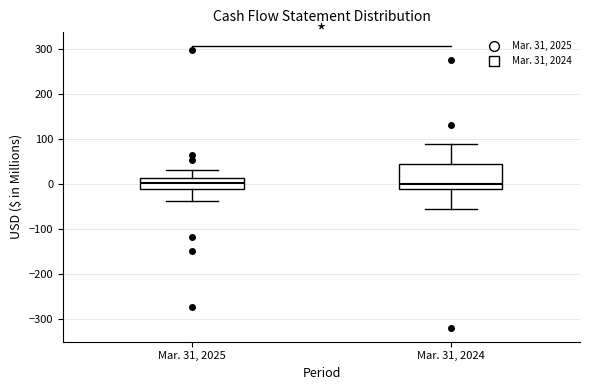

Reading left to right, transcribe this box plot: for each box, give where its median line is, the range the box spans, and where its two whiskers end, as read against the y-axis. The values are not printed on the chart, so give them approximately, as read against the axis.

Mar. 31, 2025: median 0, box -10 to 10, whiskers -40 to 30
Mar. 31, 2024: median 0, box -10 to 40, whiskers -50 to 90